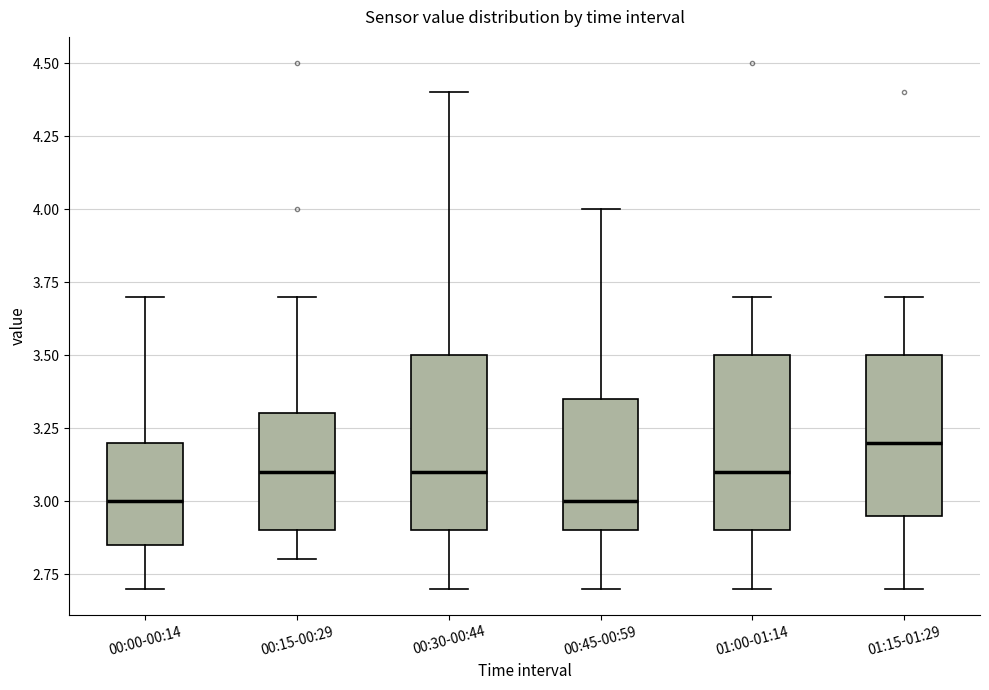

Reading left to right, read every box against the y-axis: the position of its median line, the range the box covers, and the ends of its whiskers. The values are not printed on the chart, so give them approximately, as read against the axis.

00:00-00:14: median 3.00, box 2.85 to 3.20, whiskers 2.70 to 3.70
00:15-00:29: median 3.10, box 2.90 to 3.30, whiskers 2.80 to 3.70
00:30-00:44: median 3.10, box 2.90 to 3.50, whiskers 2.70 to 4.40
00:45-00:59: median 3.00, box 2.90 to 3.35, whiskers 2.70 to 4.00
01:00-01:14: median 3.10, box 2.90 to 3.50, whiskers 2.70 to 3.70
01:15-01:29: median 3.20, box 2.95 to 3.50, whiskers 2.70 to 3.70